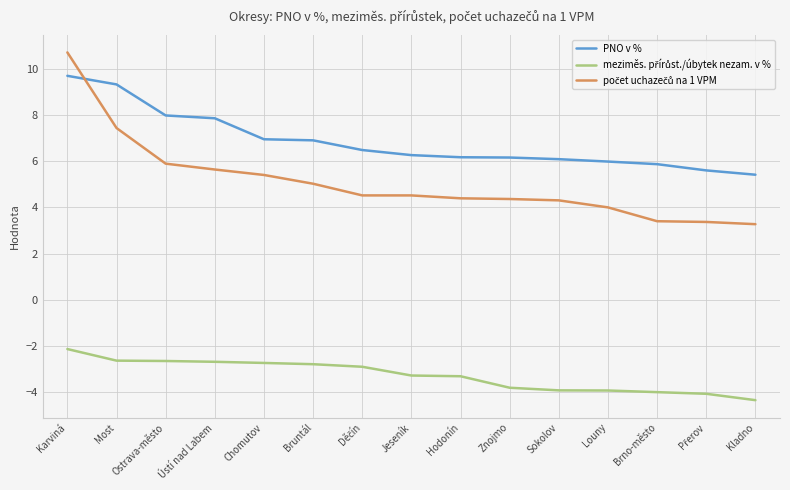

Which series has the largest total across all categories?

PNO v %